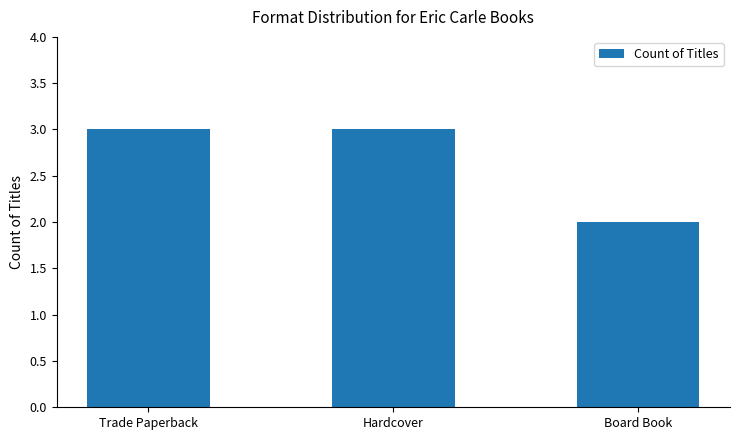

What is the sum of the values at Board Book and Hardcover?

5